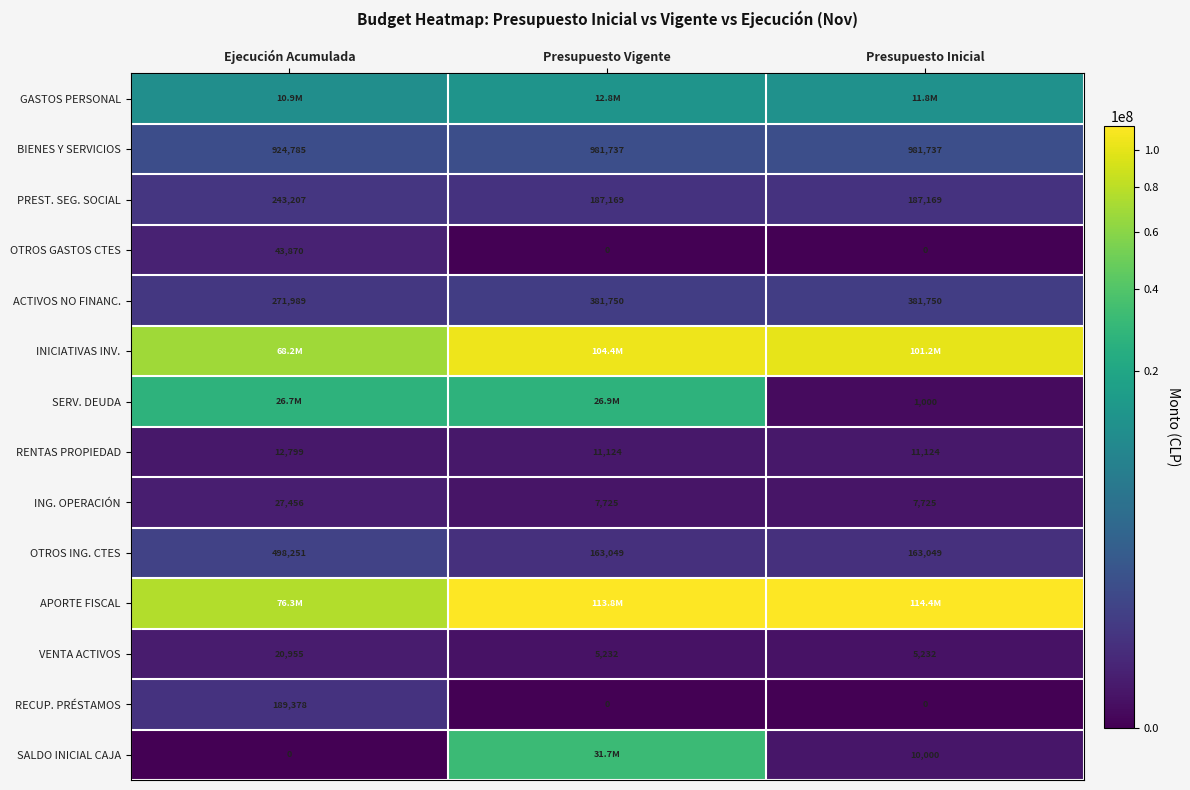

Which label corresponds to the smallest value in the chart?

Presupuesto Vigente